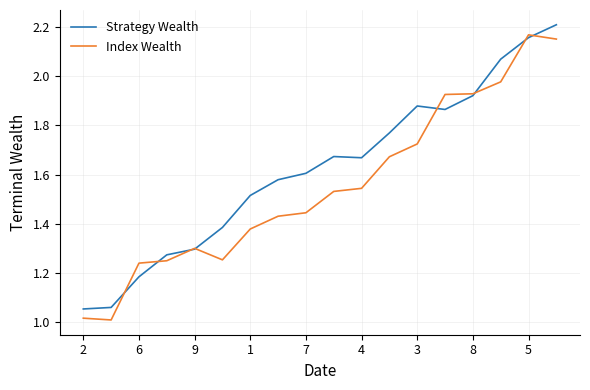

Rank the series by their average value, from lowest to highest.

Index Wealth, Strategy Wealth